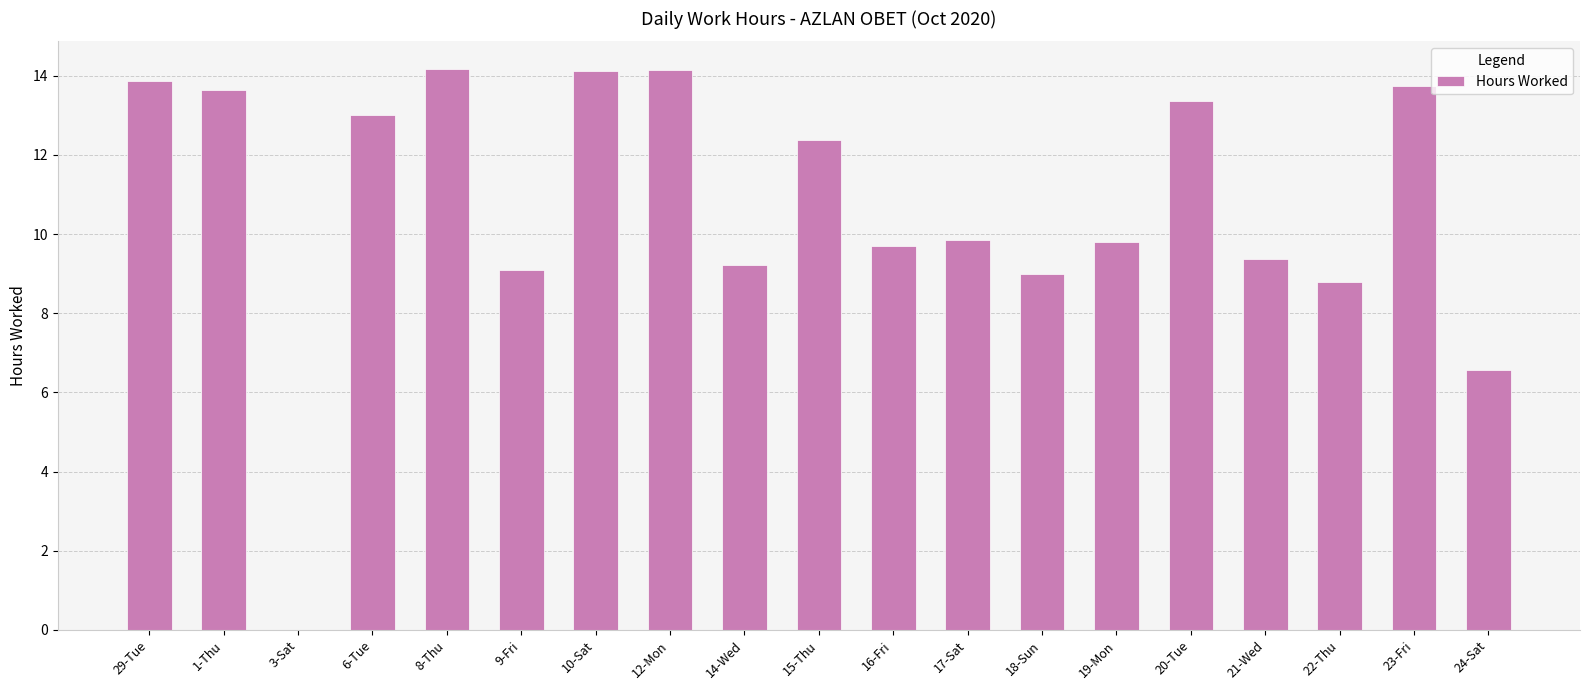

What is the sum of the values at 23-Fri and 14-Wed?

23.0